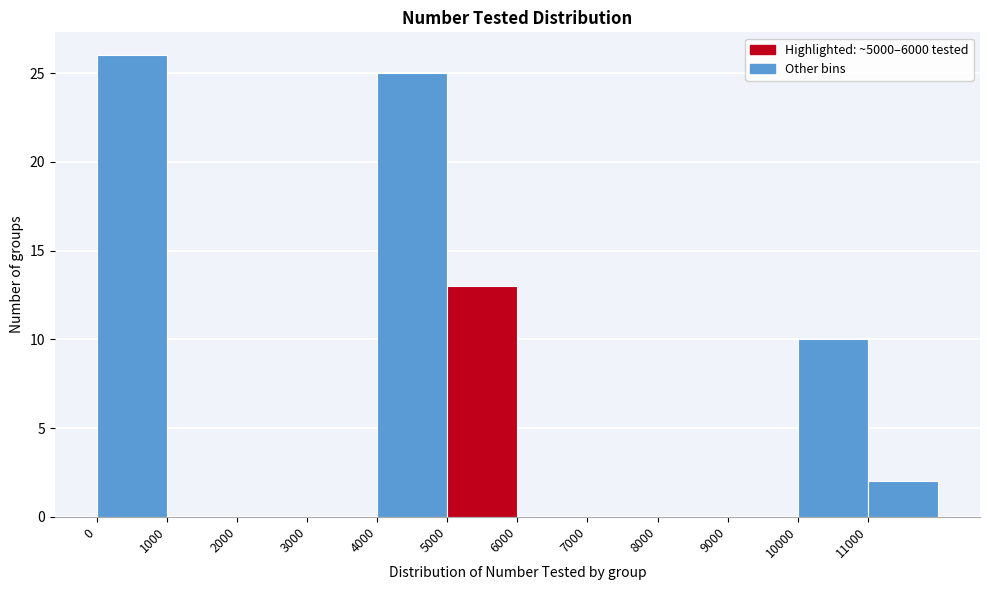

Reading left to right, list every bar in this chart as the range it spans on the x-axis followed by its height. The values are not printed on the chart, so give them approximately, as read against the axis.

0 to 1000: 26
1000 to 2000: 0
2000 to 3000: 0
3000 to 4000: 0
4000 to 5000: 25
5000 to 6000: 13
6000 to 7000: 0
7000 to 8000: 0
8000 to 9000: 0
9000 to 10000: 0
10000 to 11000: 10
11000 to 12000: 2